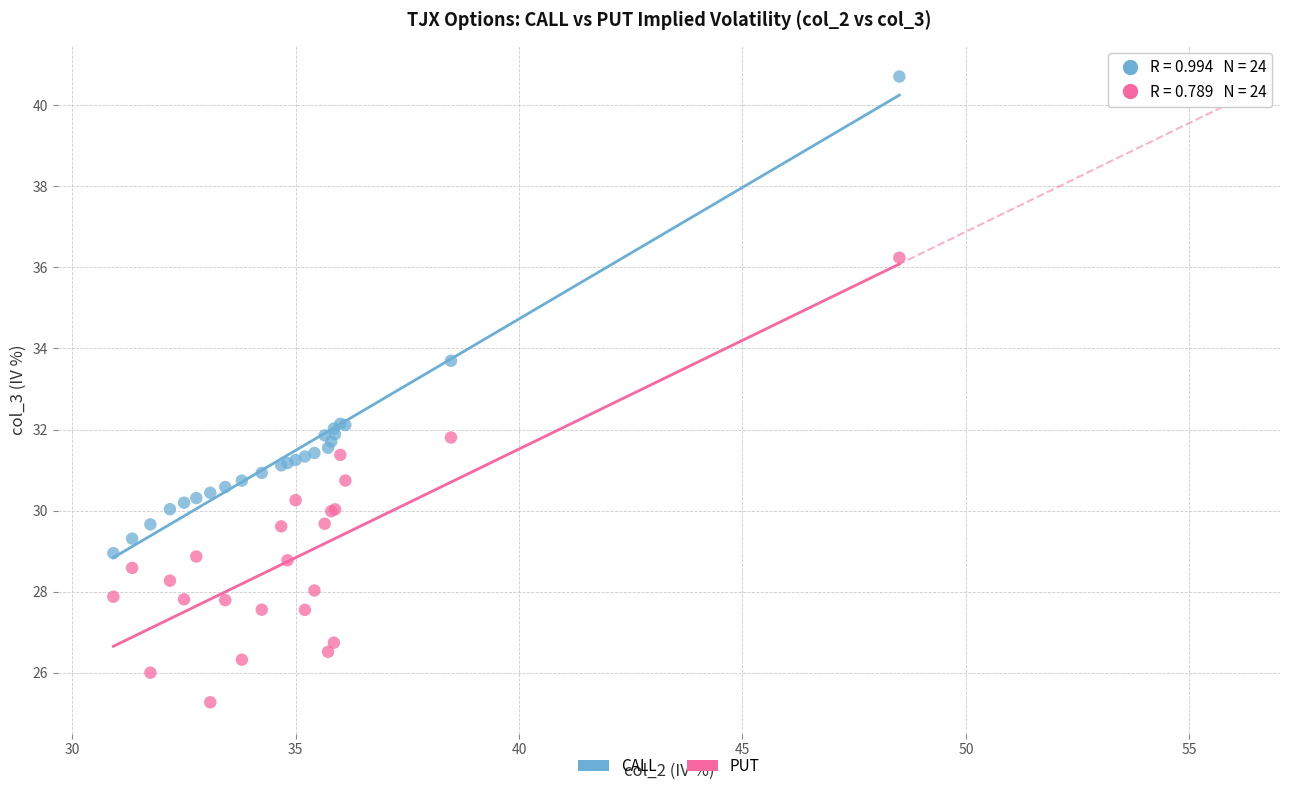

In the CALL series, what Y value is closest to 34?

33.7